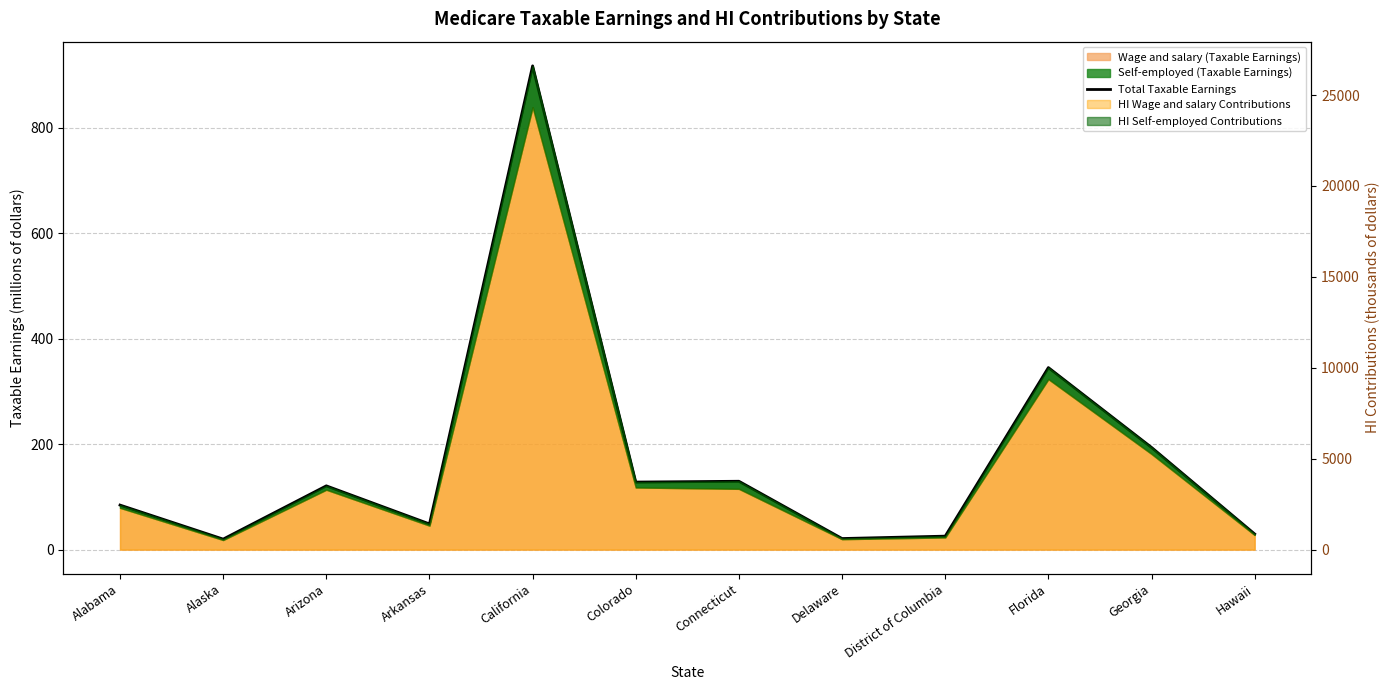

Which category has the highest value across all series?

California